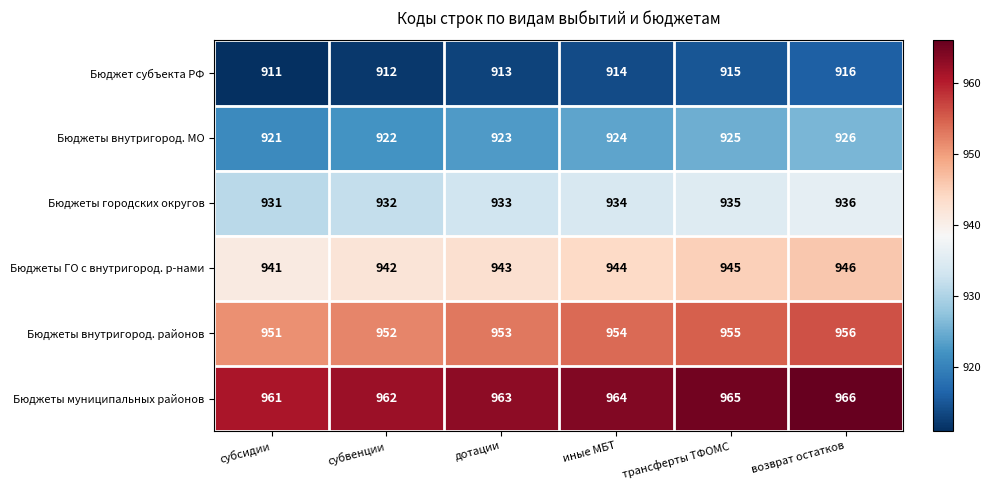

What is the difference between the second highest and minimum values in the Бюджеты муниципальных районов series?

4